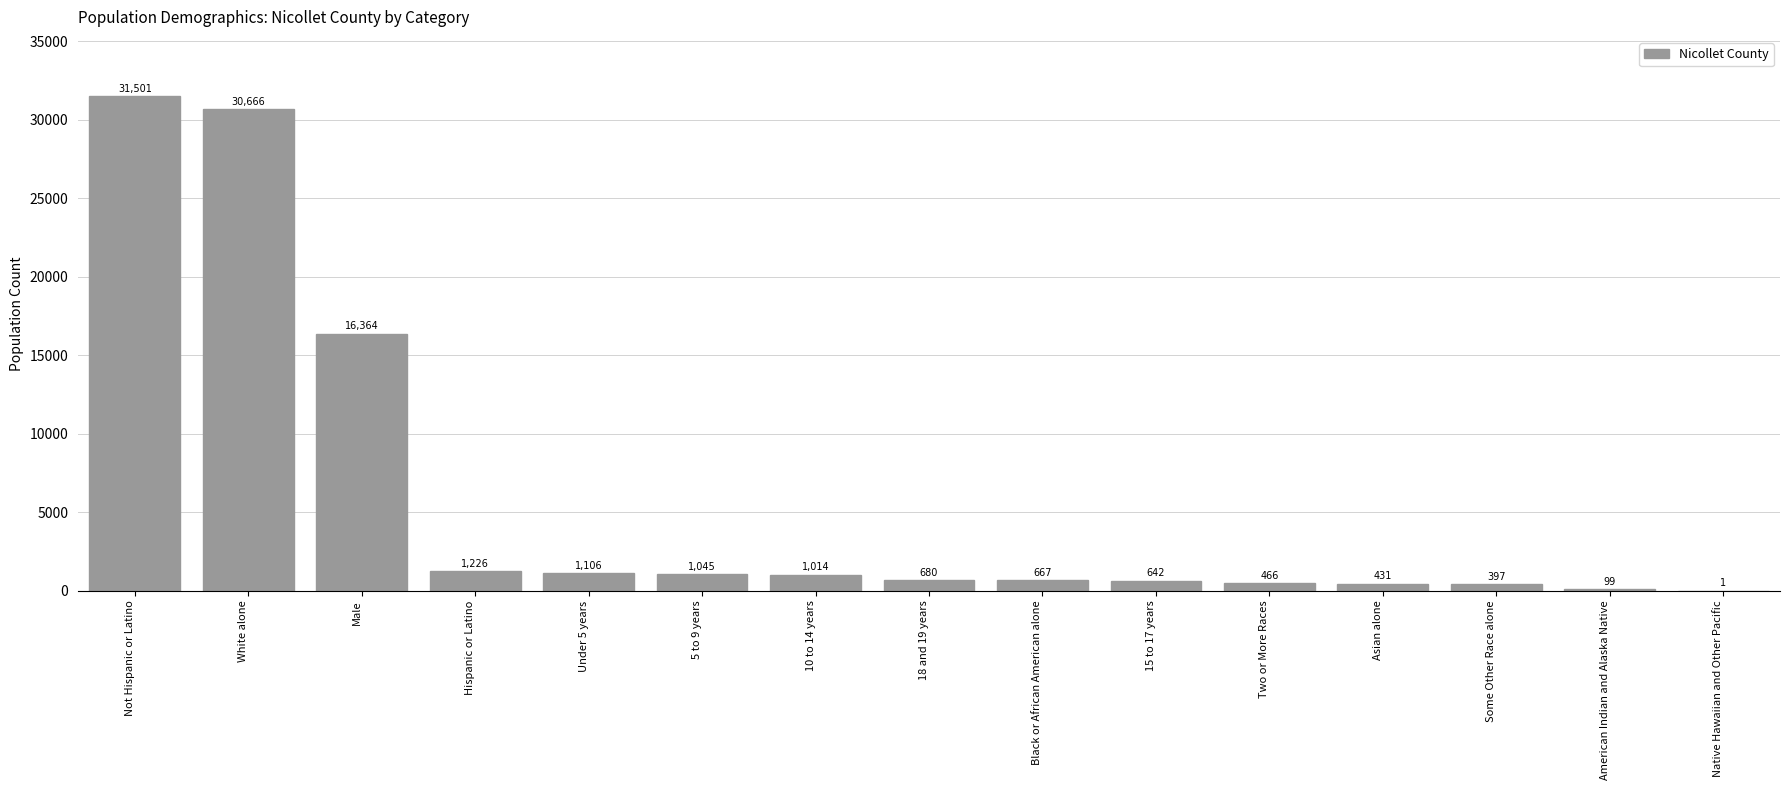

What is the sum of the values at Two or More Races and Some Other Race alone?

863